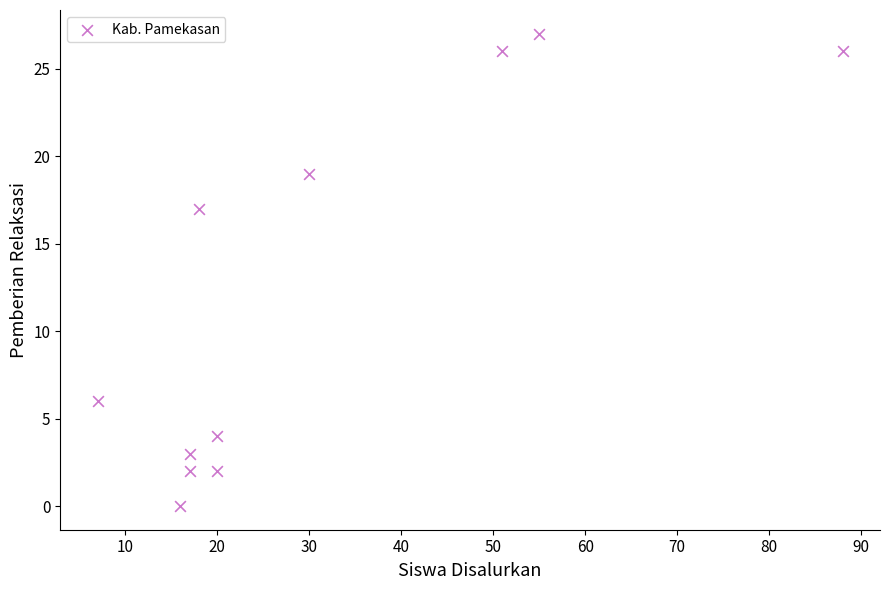

What Y value in the scatter plot is closest to 13?

17